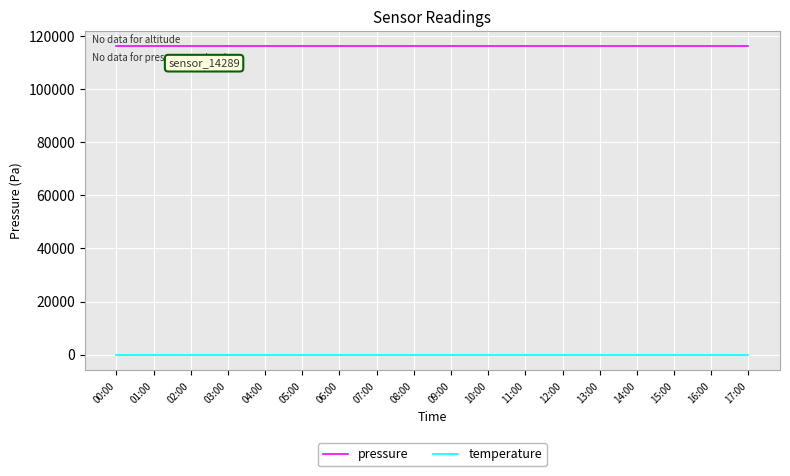

True or false: temperature and pressure cross at least once.

False